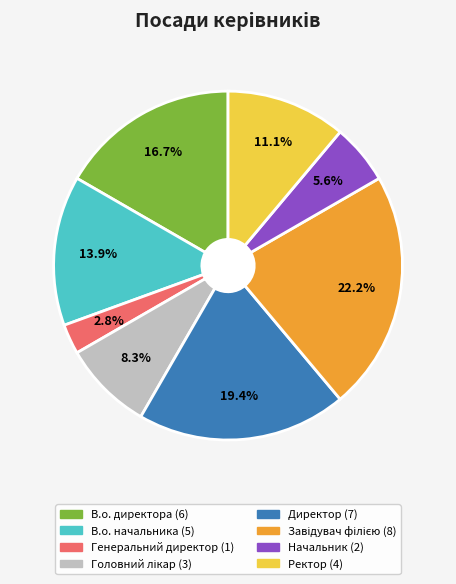

Which category has the smallest portion of the pie?

Генеральний директор